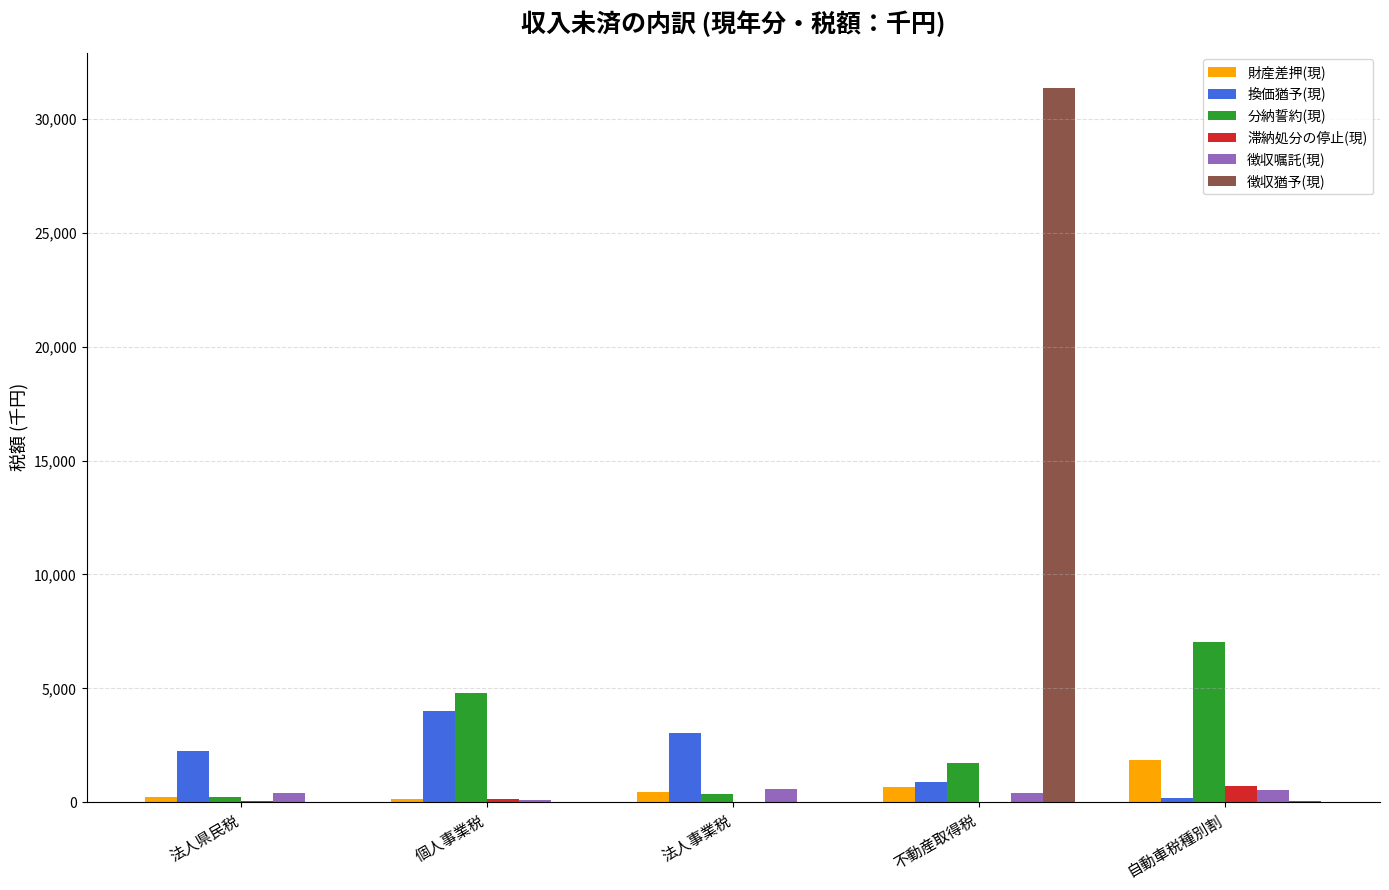

True or false: 徴収猶予(現) has a value of 15307 at 個人事業税.

False